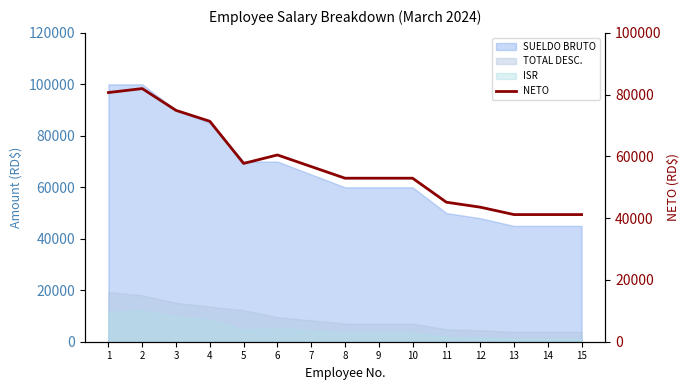

Rank the categories by value from highest to lowest.

2, 1, 3, 4, 6, 5, 7, 8, 9, 10, 11, 12, 13, 14, 15